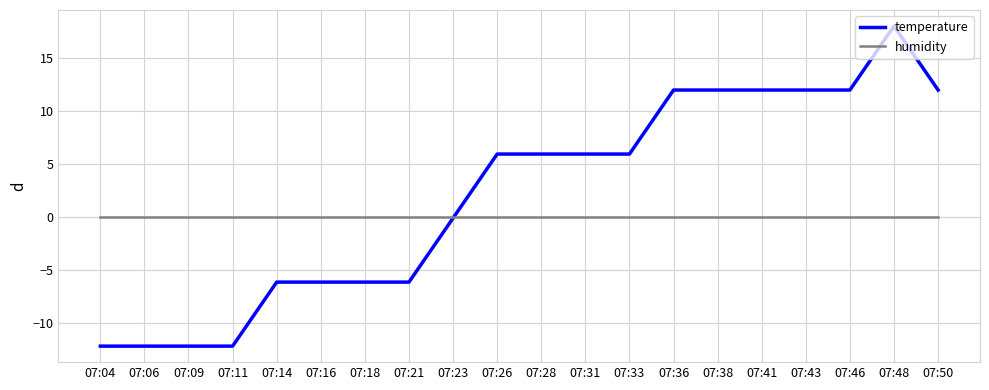

What is the difference between the second highest and second lowest values in the temperature series?

24.2